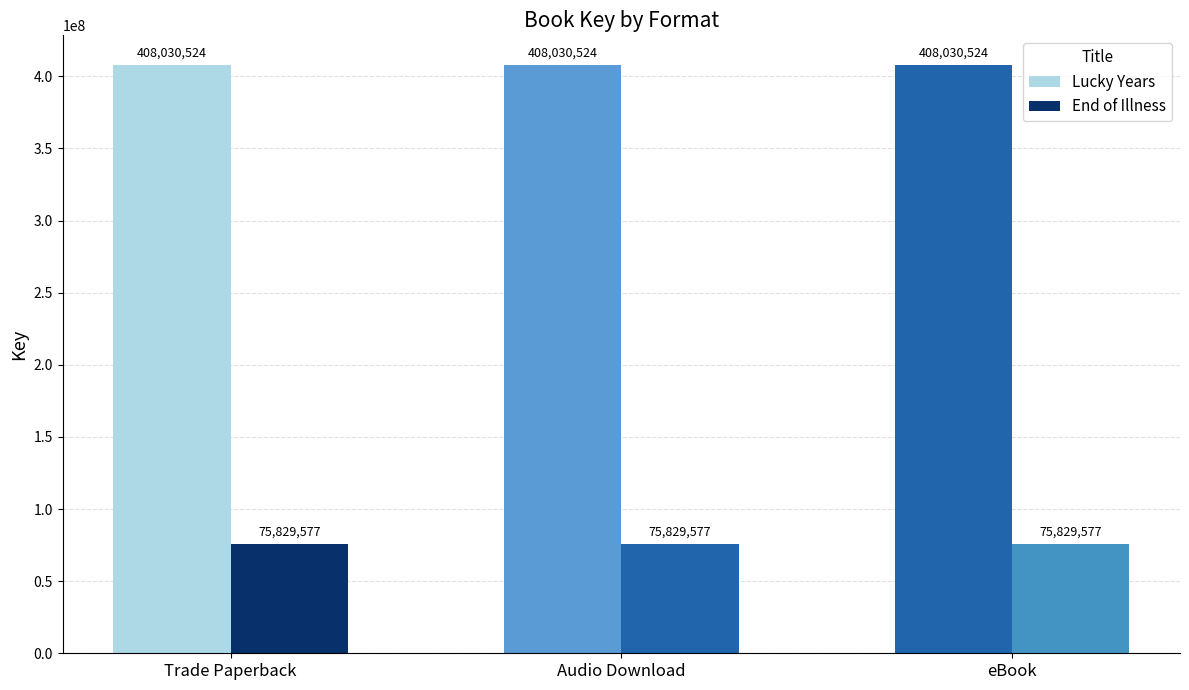

What value does the End of Illness series have at Trade Paperback?

75829577